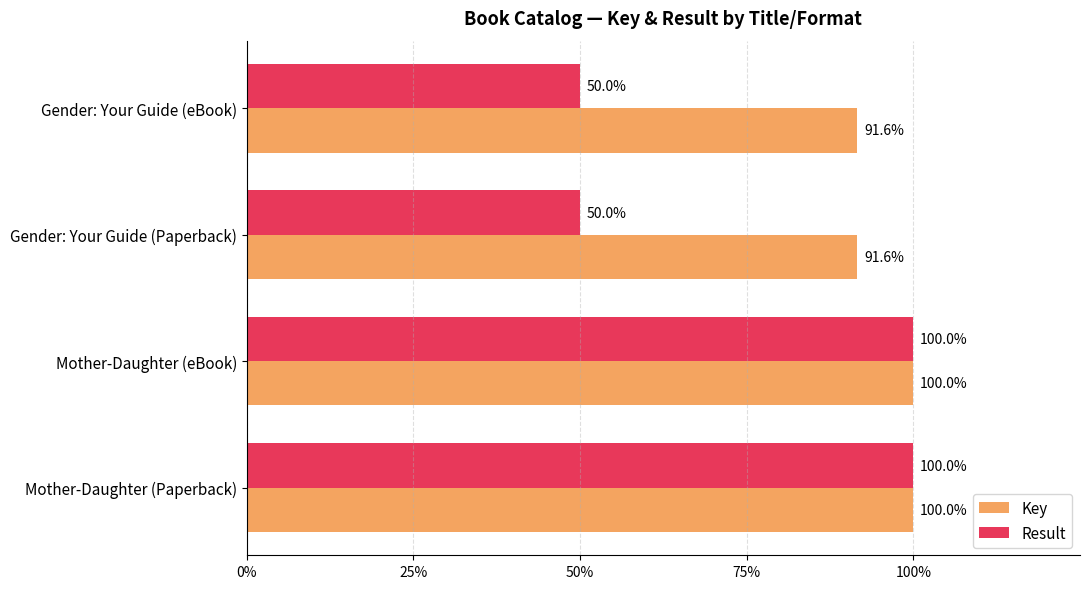

What are all the series names shown in the legend?

Key, Result